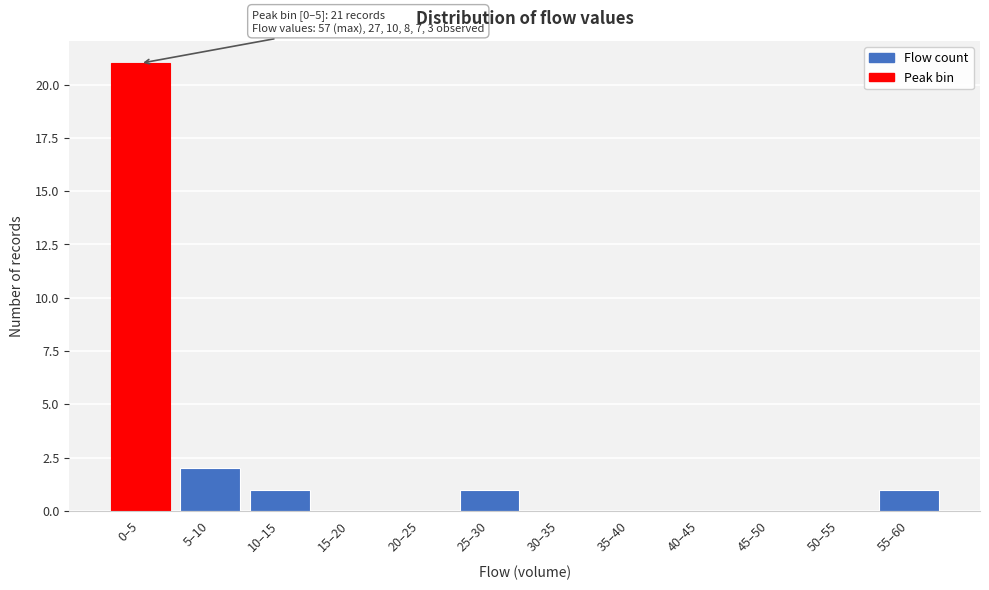

Reading left to right, extract all data points from this chart.

0–5=21	5–10=2	10–15=1	15–20=0	20–25=0	25–30=1	30–35=0	35–40=0	40–45=0	45–50=0	50–55=0	55–60=1